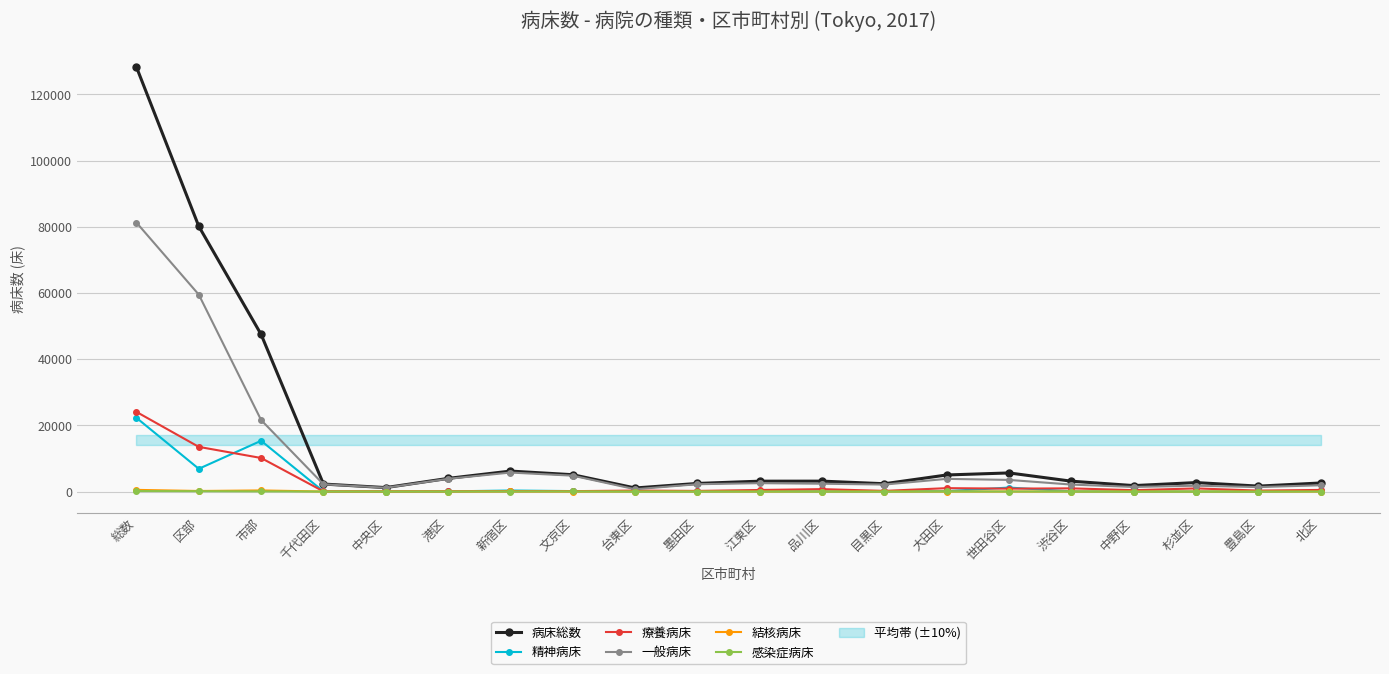

At 中央区, list the series in order from largest to smallest.

病床総数, 一般病床, 療養病床, 精神病床, 結核病床, 感染症病床